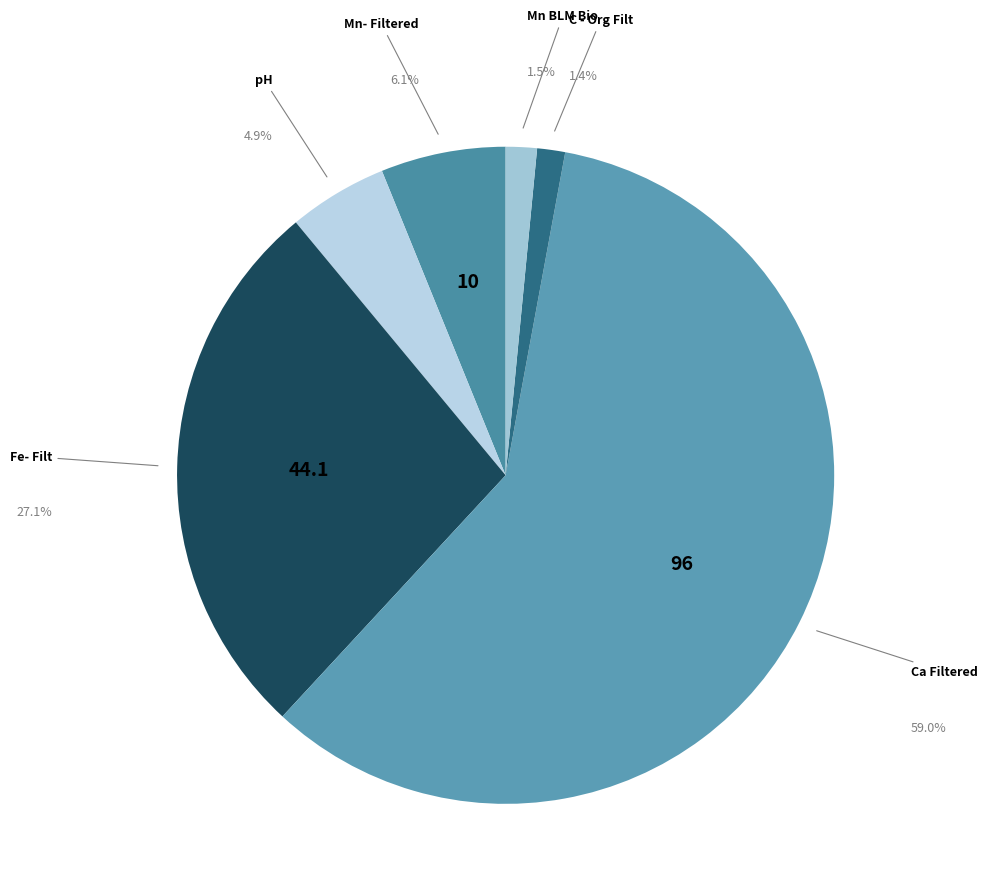

To the nearest percent, what is the combined percentage of pH and Fe- Filt?

32%